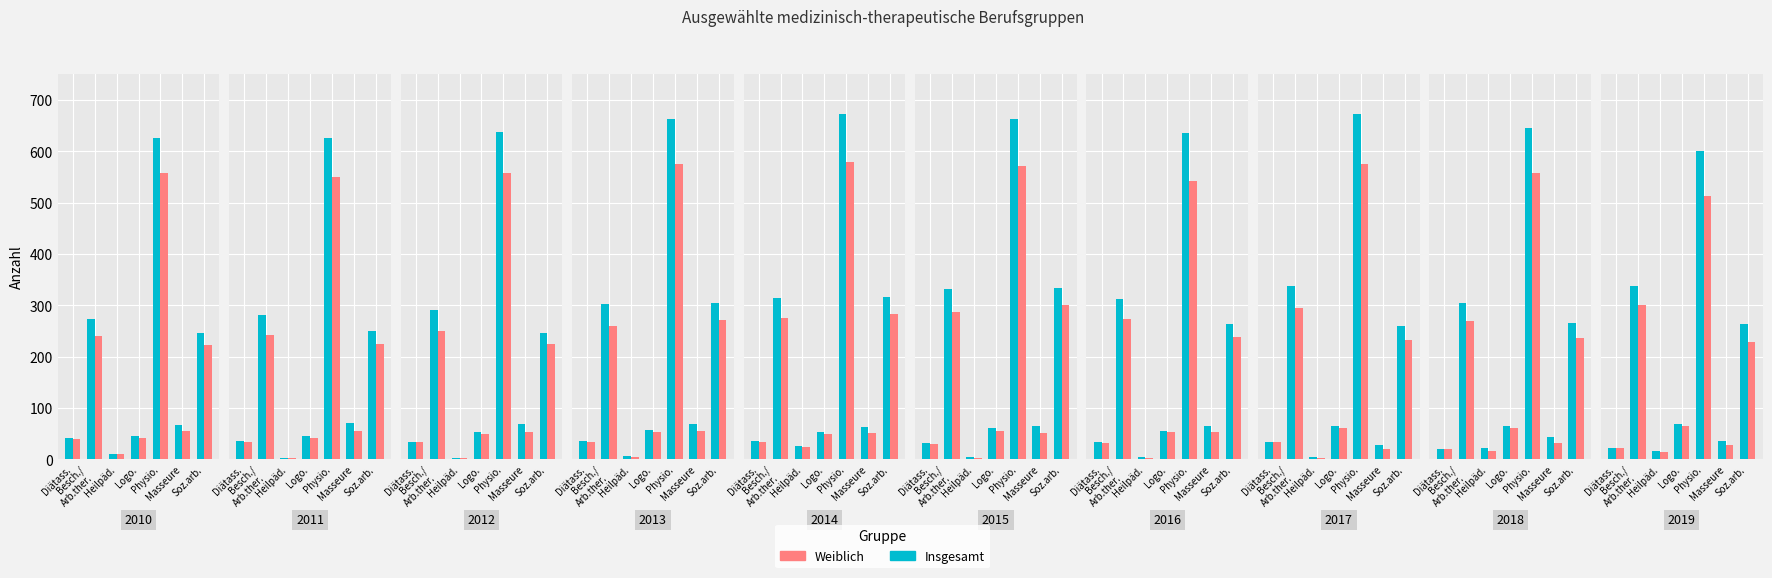

Which category has the lowest value in the Insgesamt series?

Heilpäd.